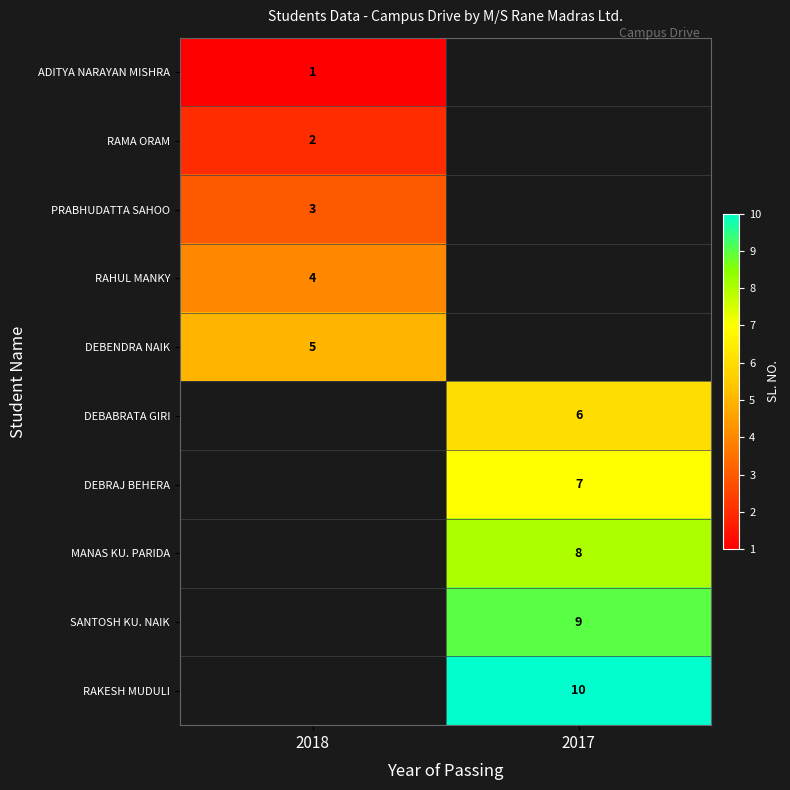

Is the value of RAMA ORAM at 2018 greater than the value of PRABHUDATTA SAHOO at 2018?

No